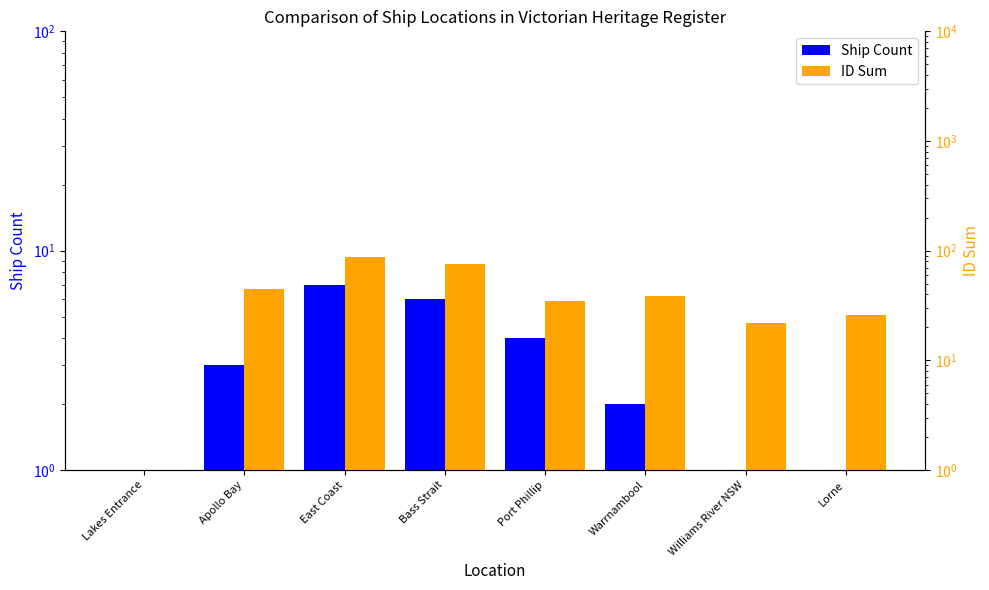

How many data points in ID Sum are above 39?

3